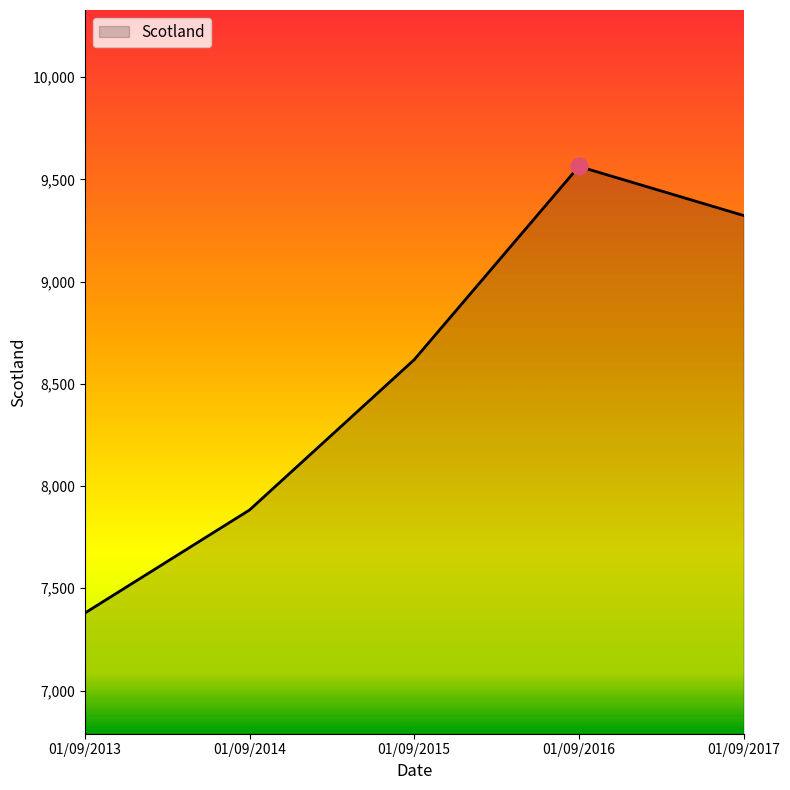

List the labels in order of value, largest first.

01/09/2016, 01/09/2017, 01/09/2015, 01/09/2014, 01/09/2013